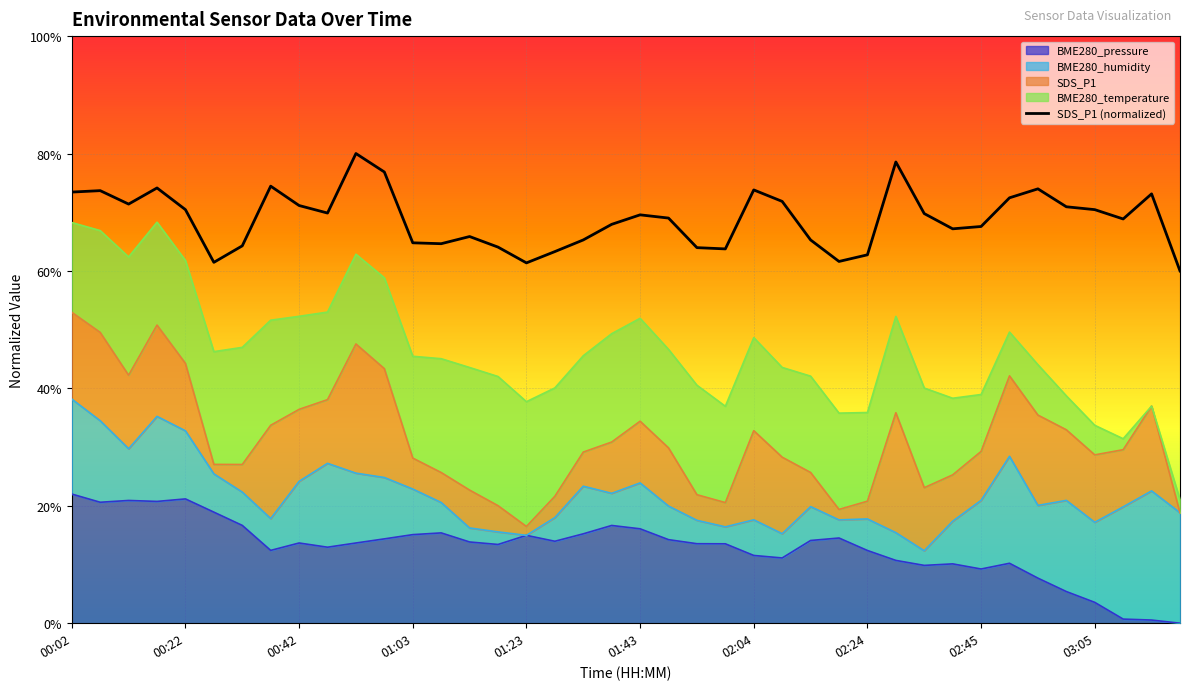

Count the values in the range 0 to 1.

40